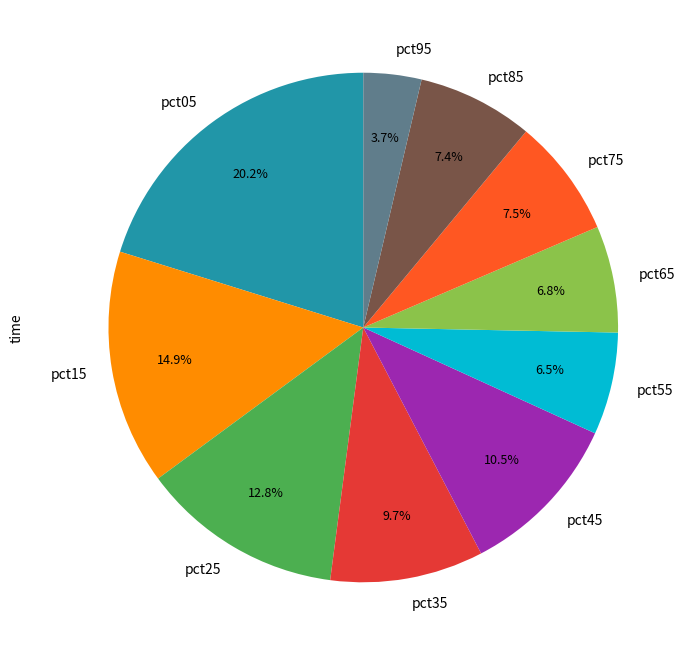

Which slice is the smallest?

pct95